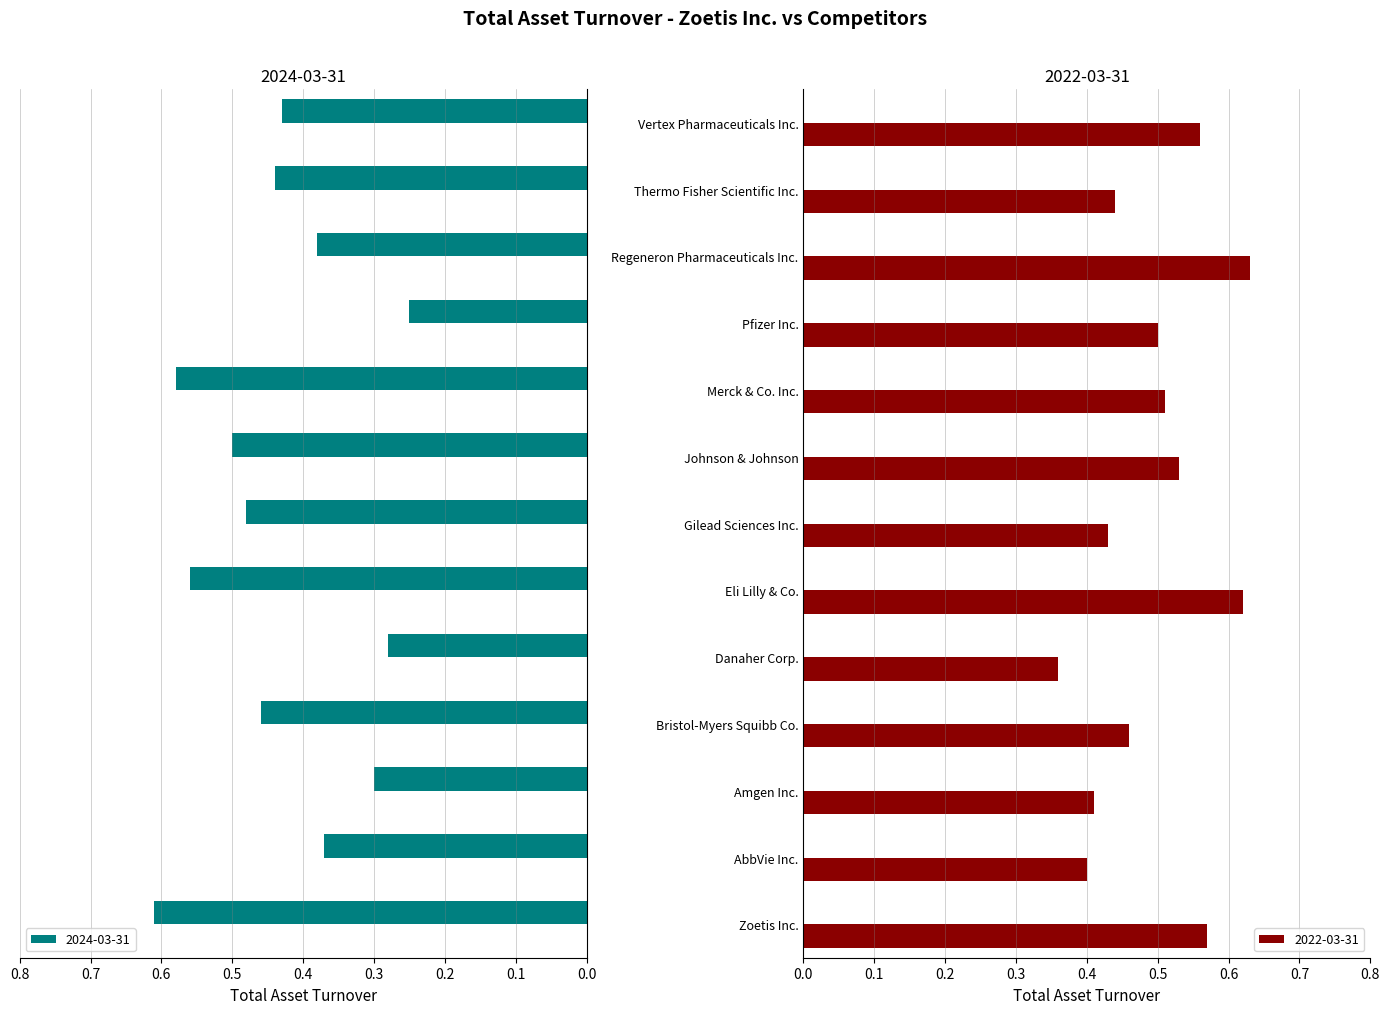

Does the chart contain any negative values?

No